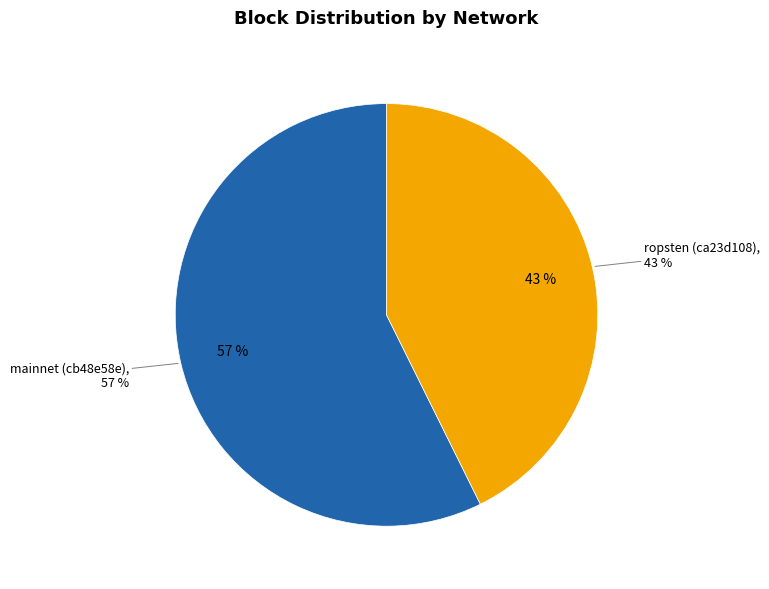

Count the number of slices in the pie.

2